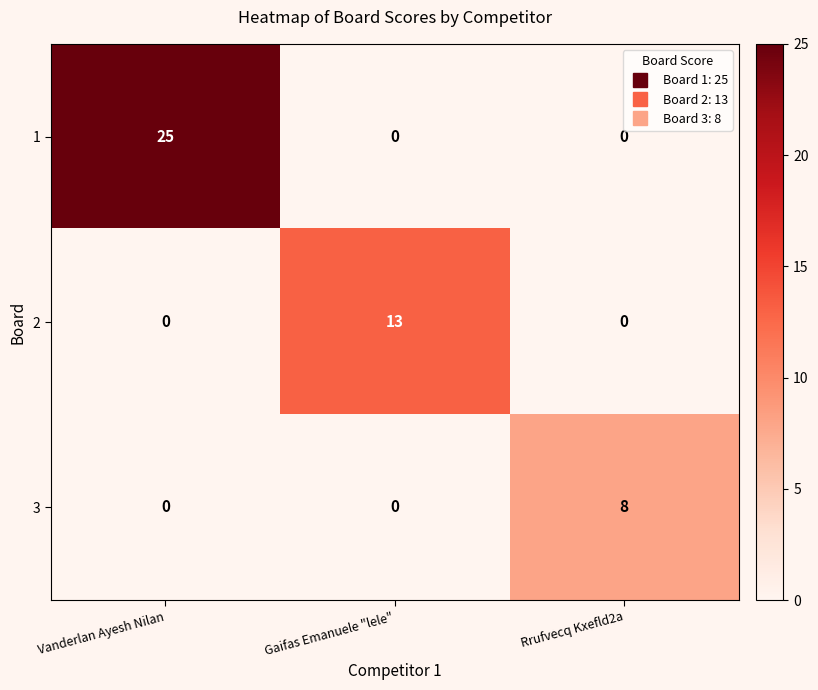

Reading left to right, transcribe all the data shown in this chart.

1: 25	0	0
2: 0	13	0
3: 0	0	8